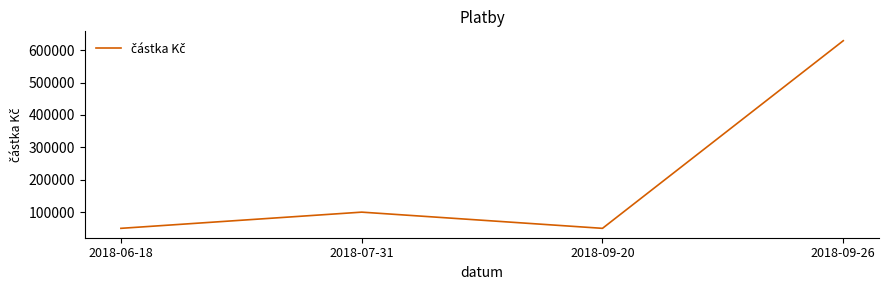

What is the sum of the values at 2018-09-20 and 2018-09-26?

679059.6